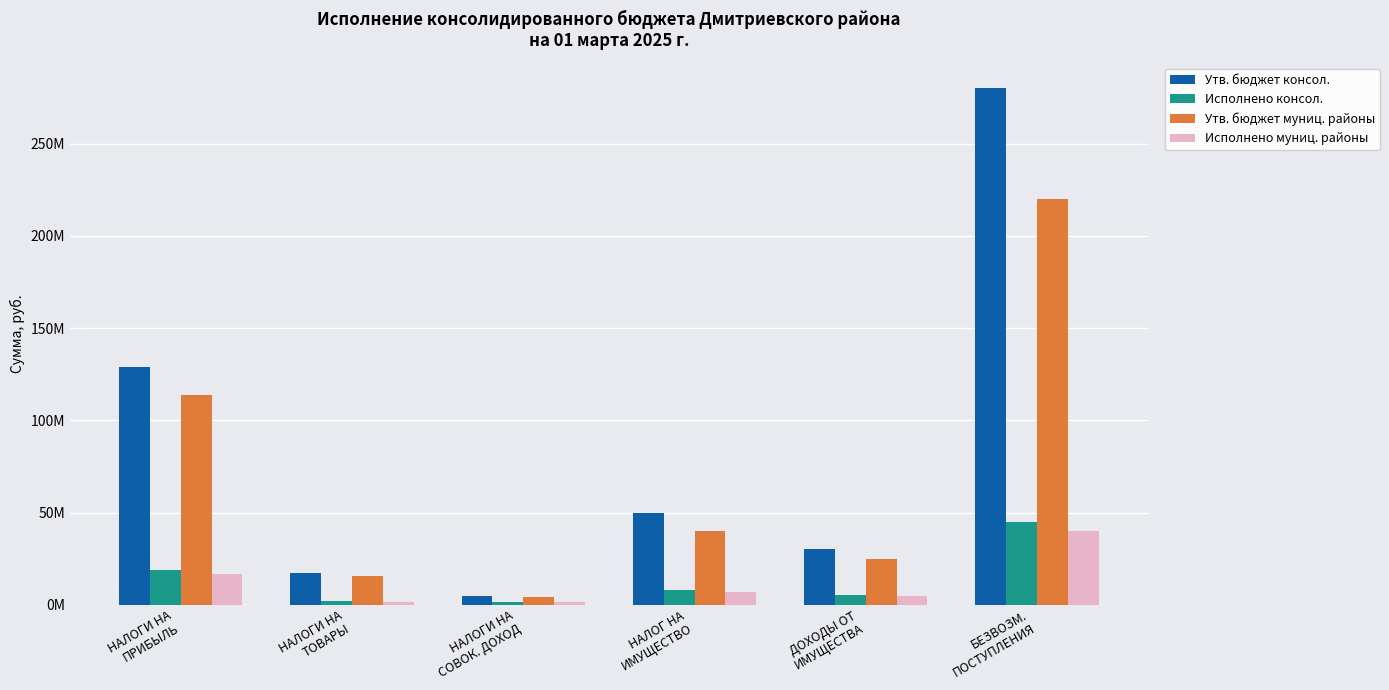

At which label is Утв. бюджет муниц. районы closest to 112016510?

НАЛОГИ НА
ПРИБЫЛЬ